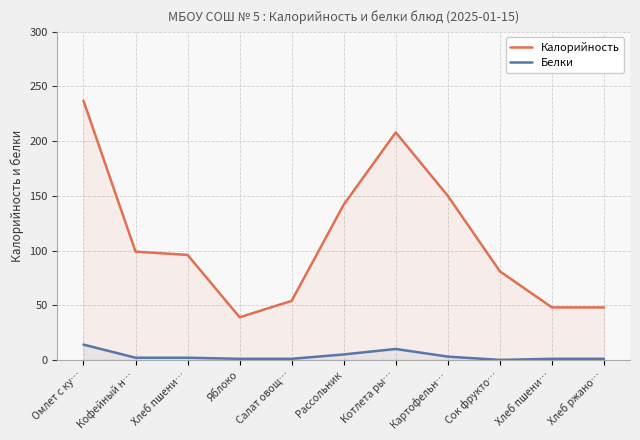

What is the label of the 11th point from the right?

Омлет с ку…